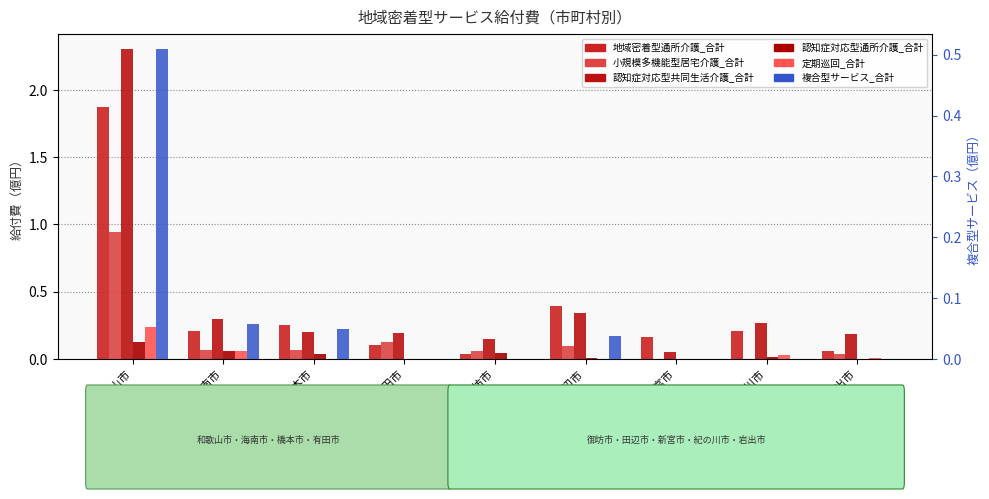

What are all the series names shown in the legend?

地域密着型通所介護_合計, 小規模多機能型居宅介護_合計, 認知症対応型共同生活介護_合計, 認知症対応型通所介護_合計, 定期巡回_合計, 複合型サービス_合計